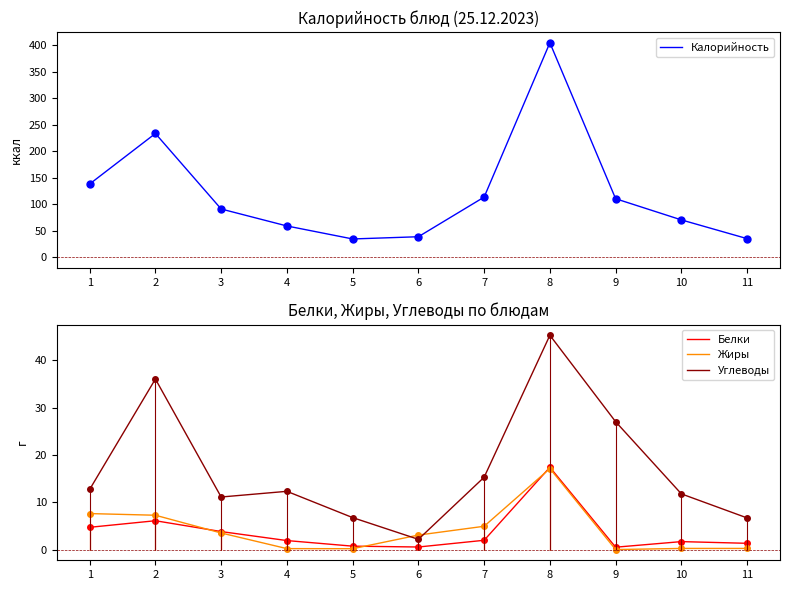

What is the value of the Углеводы point at the 9th from the left?

27.0